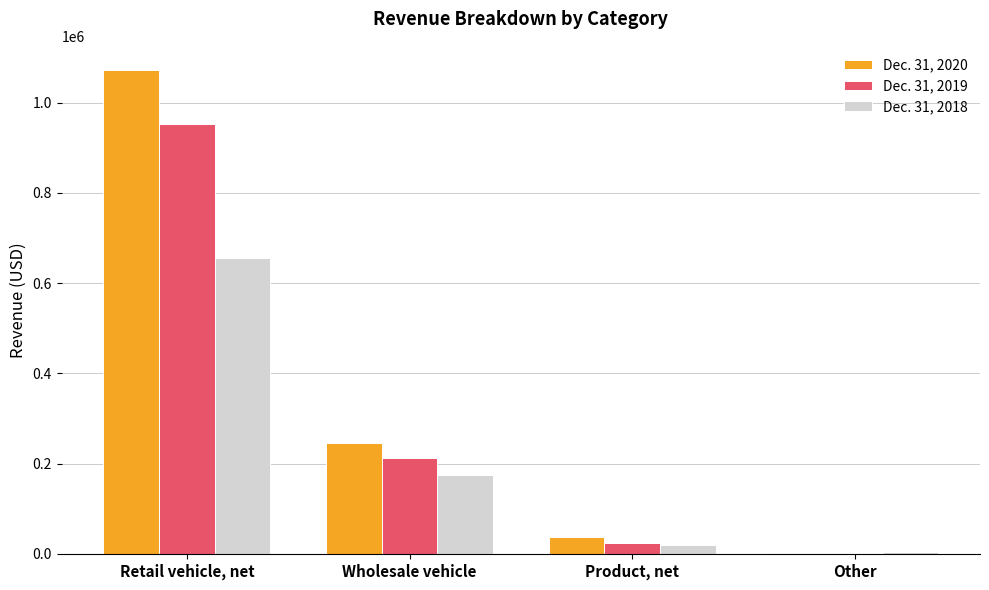

At which category is the sum across all series the highest?

Retail vehicle, net